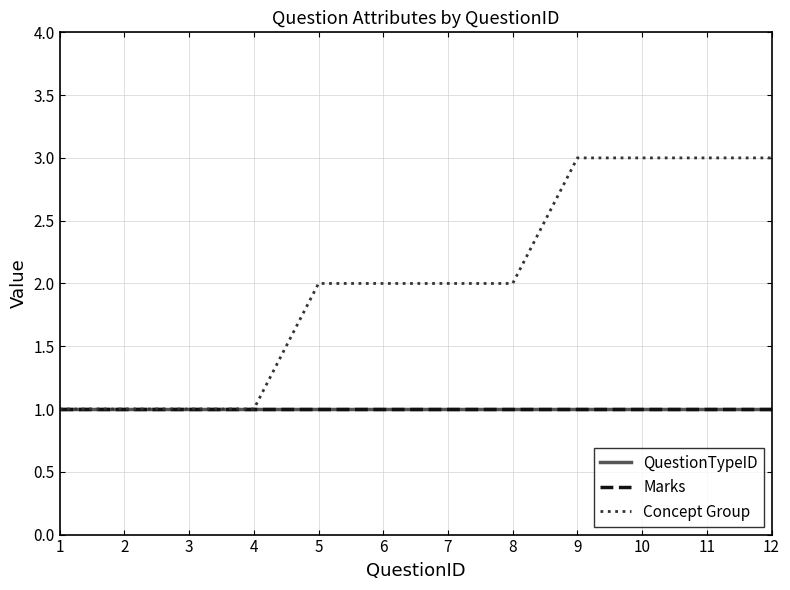

What is the total value across all series at 8?

4